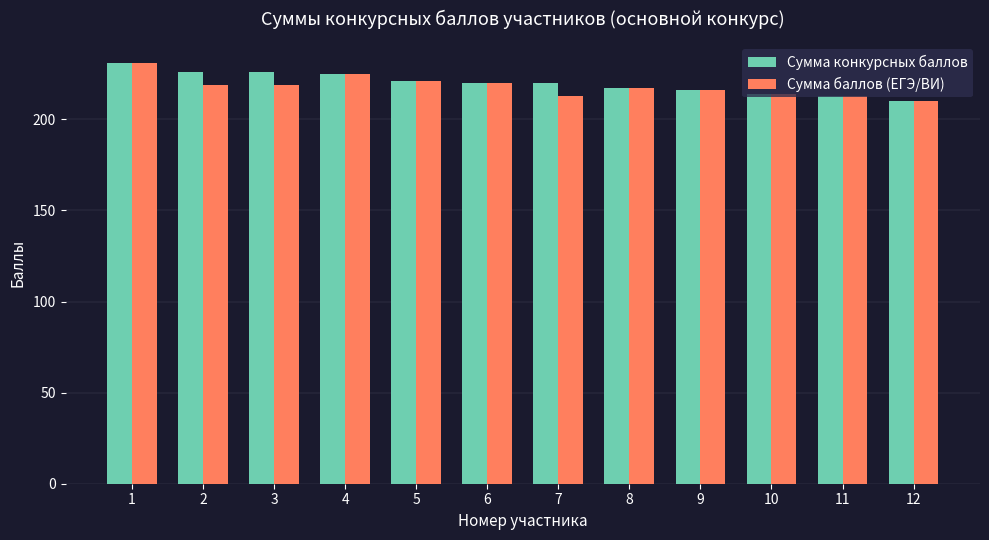

Reading left to right, extract all data points from this chart.

Сумма конкурсных баллов: 231	226	226	225	221	220	220	217	216	214	213	210
Сумма баллов (ЕГЭ/ВИ): 231	219	219	225	221	220	213	217	216	214	213	210